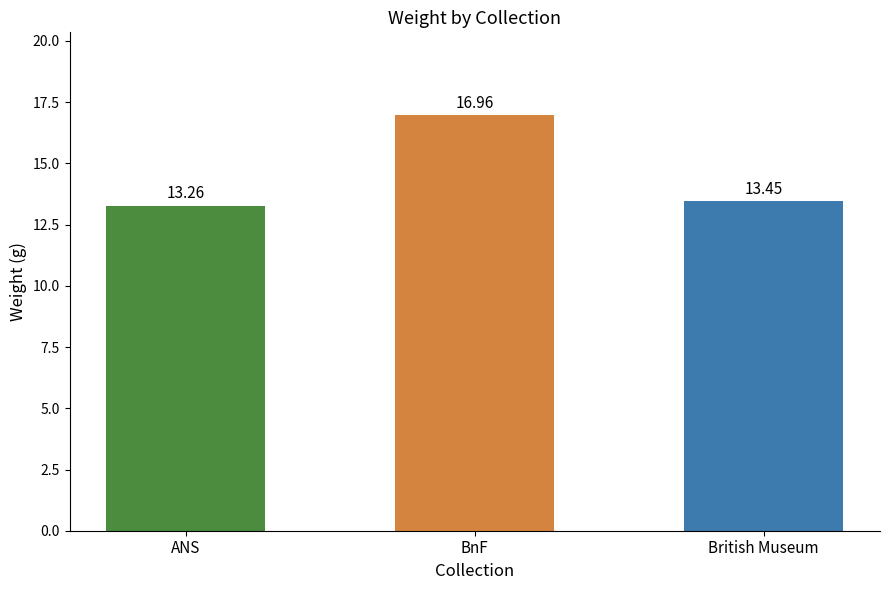

What position from the right is British Museum?

1